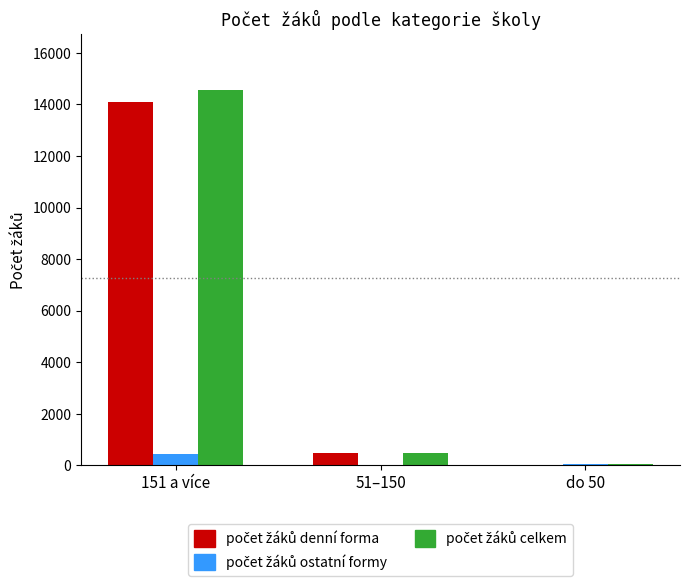

What is the maximum value shown in the chart?

14544